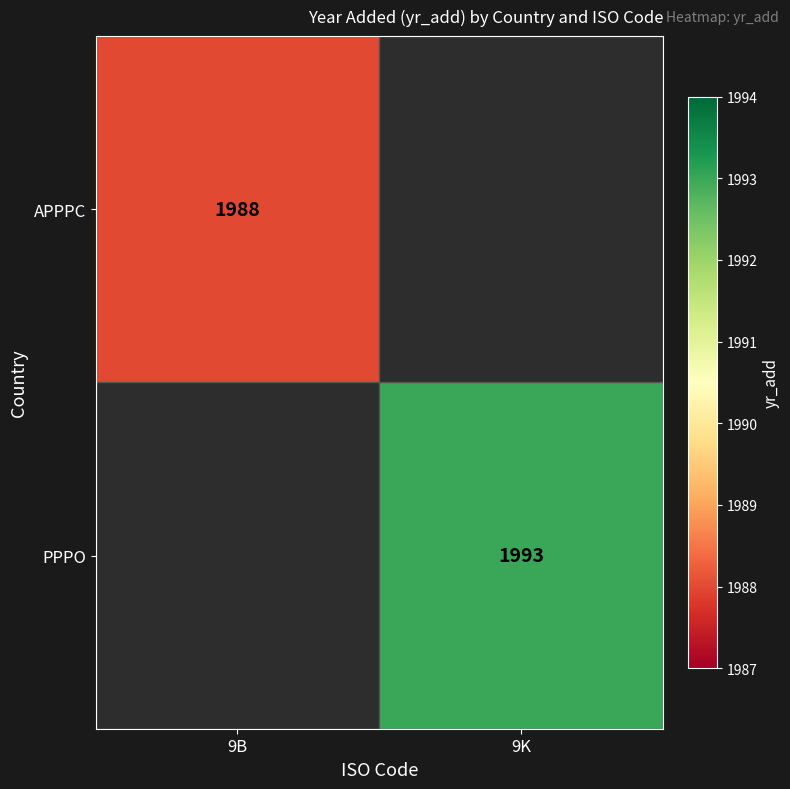

The APPPC series shows 1988 at 9B. True or false?

True